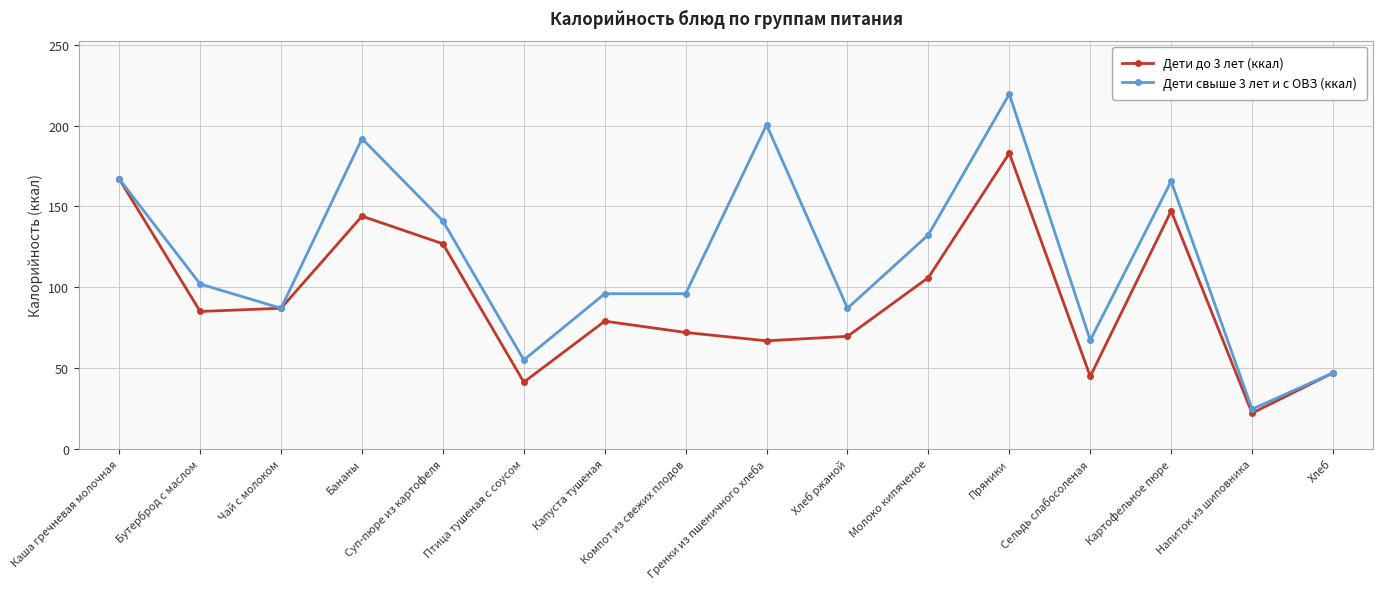

List the series in order of their overall mean, lowest first.

Дети до 3 лет (ккал), Дети свыше 3 лет и с ОВЗ (ккал)